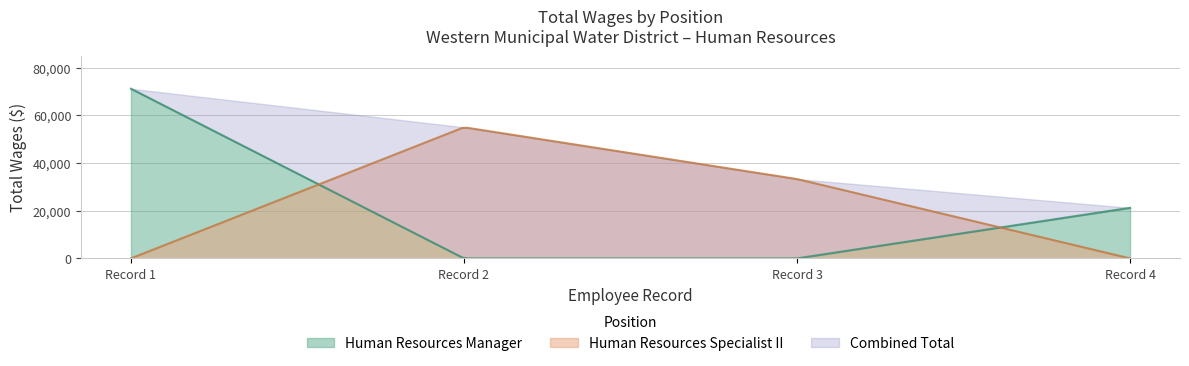

The Human Resources Manager series shows 9891 at 2.. True or false?

False